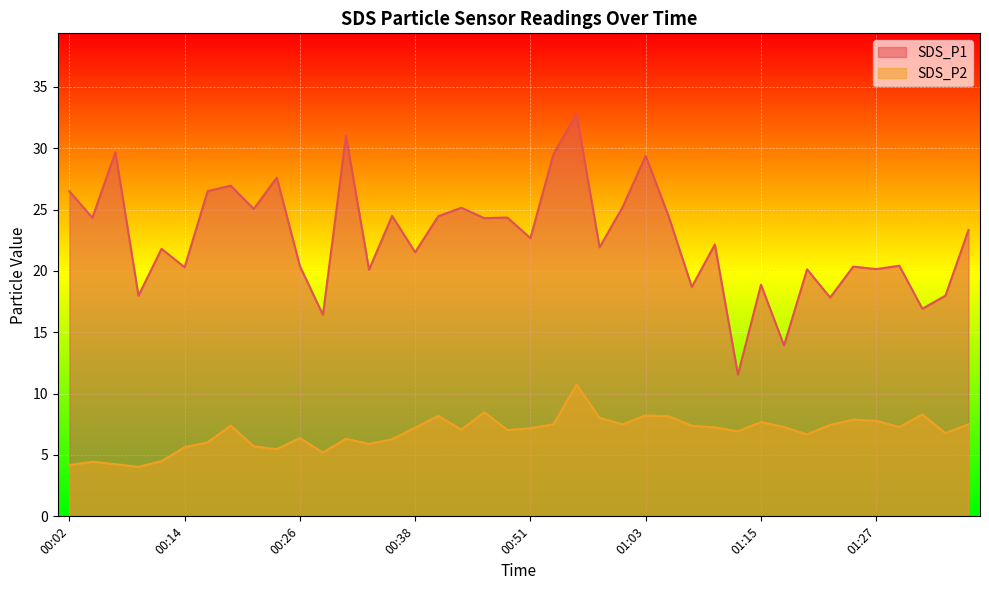

How many data points in SDS_P1 are above 22?

21